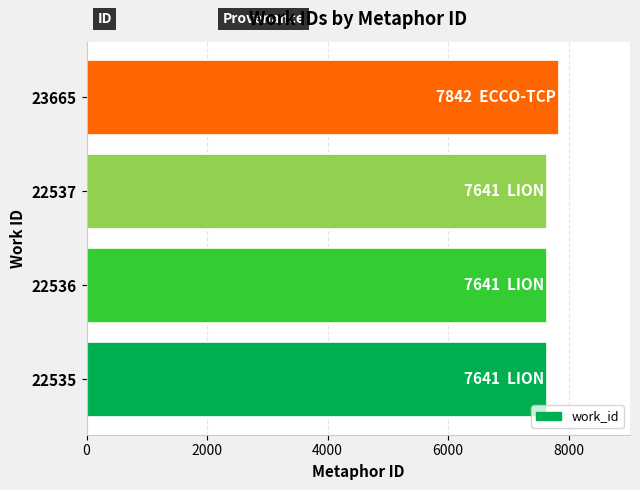

Which label corresponds to the largest value in the chart?

23665